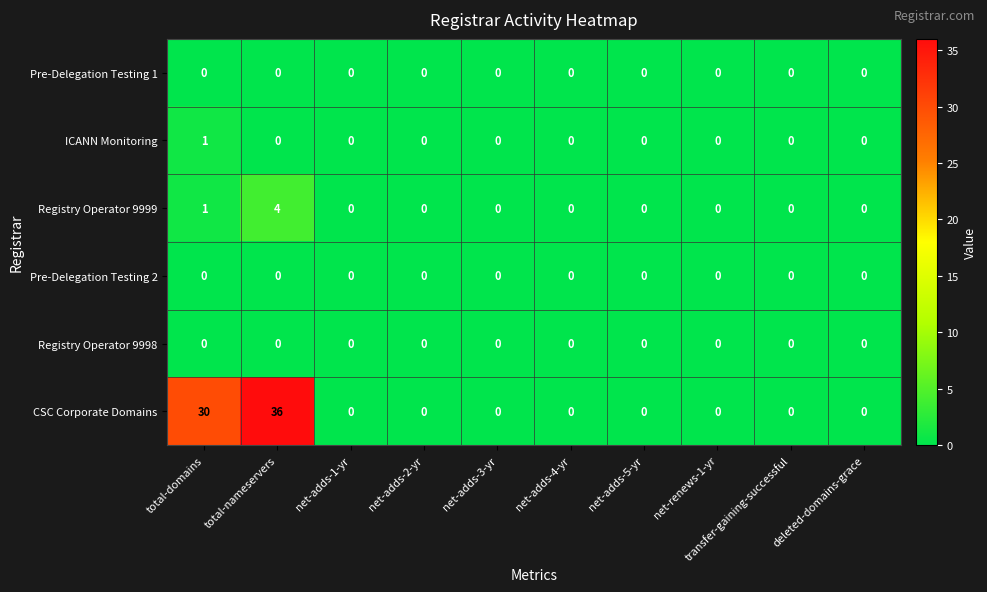

Between total-domains and net-adds-4-yr, which series saw the biggest shift?

CSC Corporate Domains